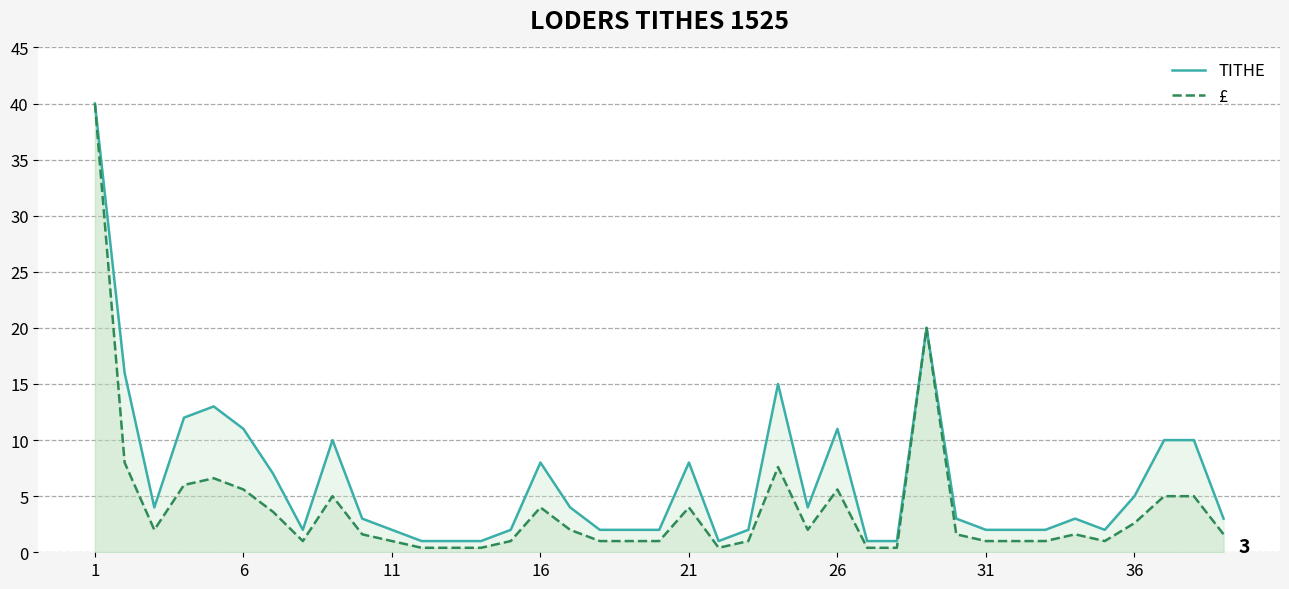

What is the value of the TITHE point at the 34th from the left?

3.0